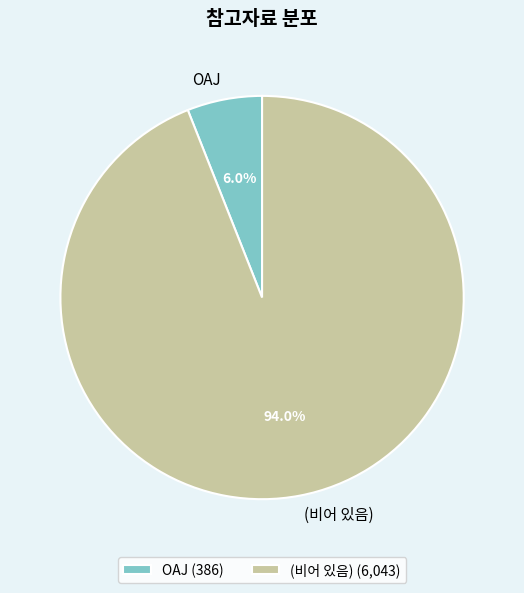

Does (비어 있음) represent more than half of the total?

Yes